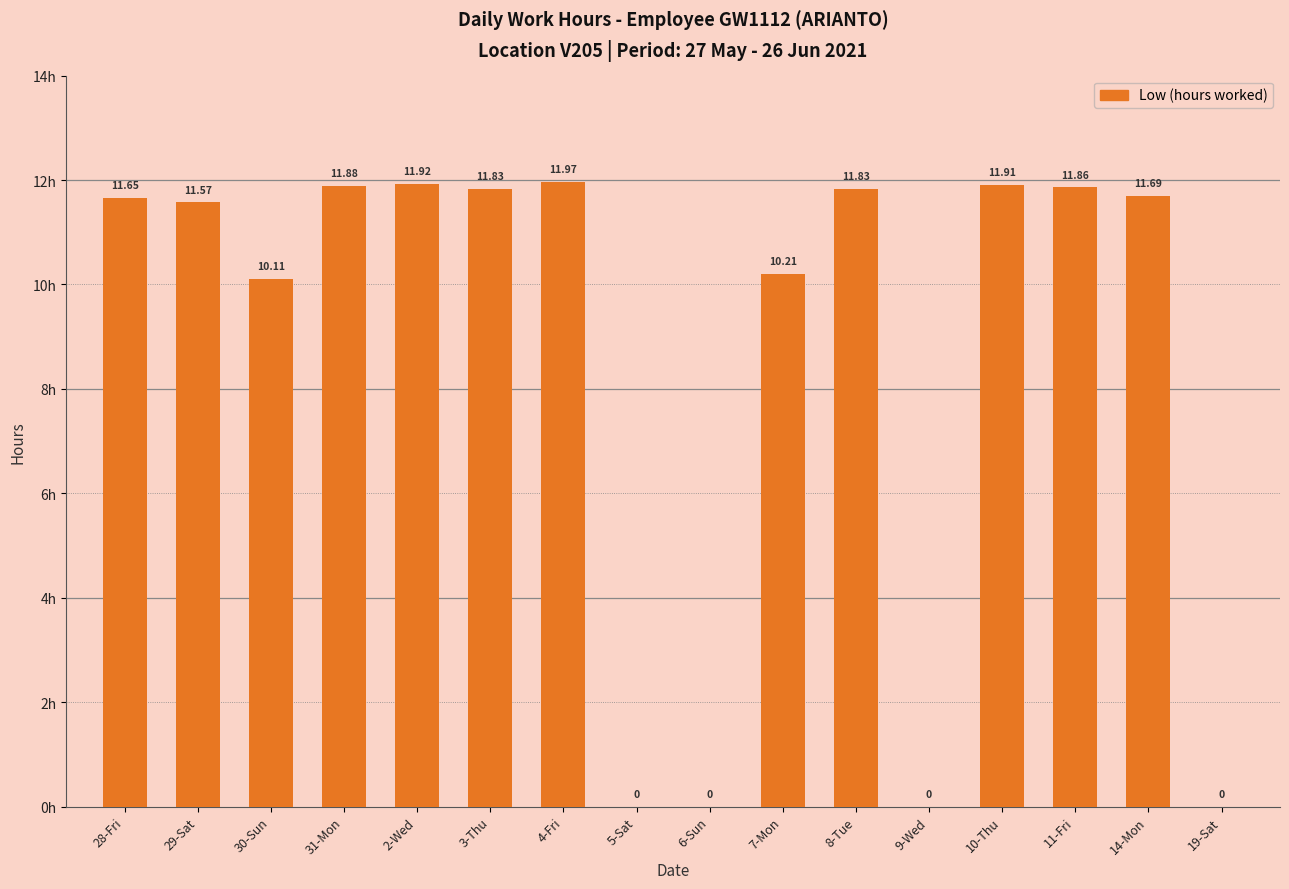

How many positive values are there?

12